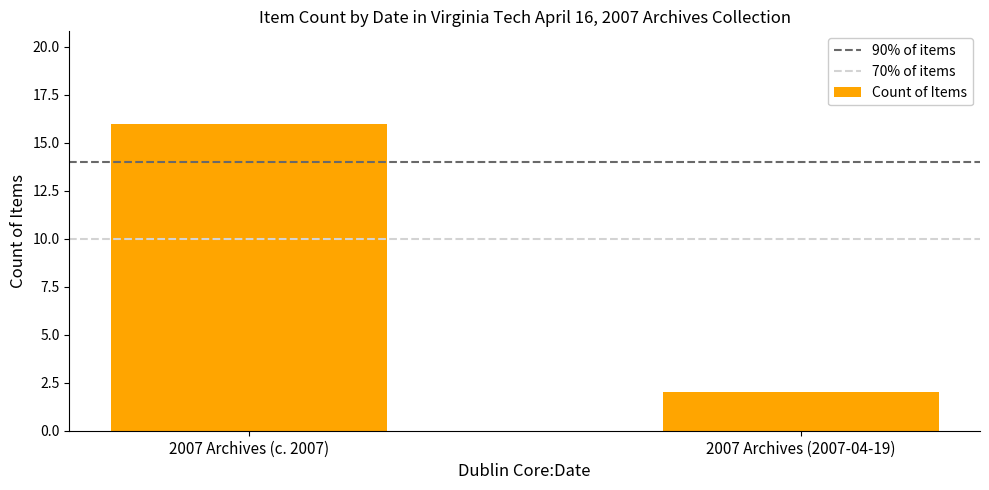

Reading left to right, list all the values displayed in this chart.

2007 Archives (c. 2007)=16	2007 Archives (2007-04-19)=2